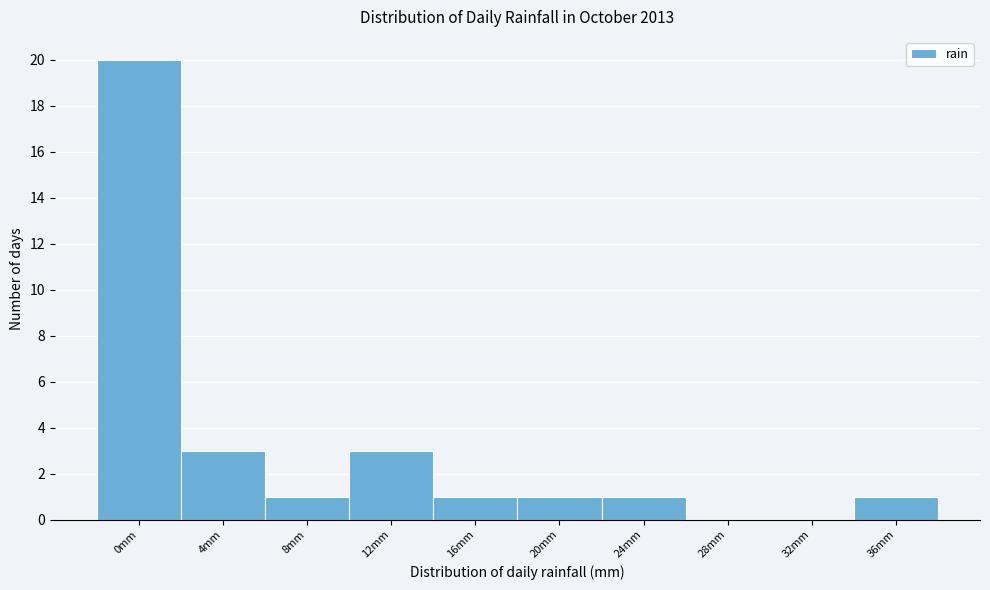

Reading right to left, what are all the values shown in this chart?

36mm=1	32mm=0	28mm=0	24mm=1	20mm=1	16mm=1	12mm=3	8mm=1	4mm=3	0mm=20